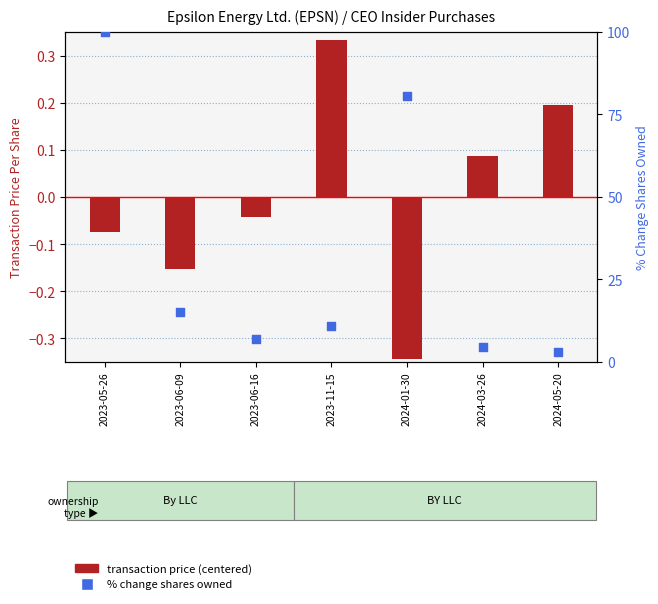

At how many categories does at least one series exceed 90?

1